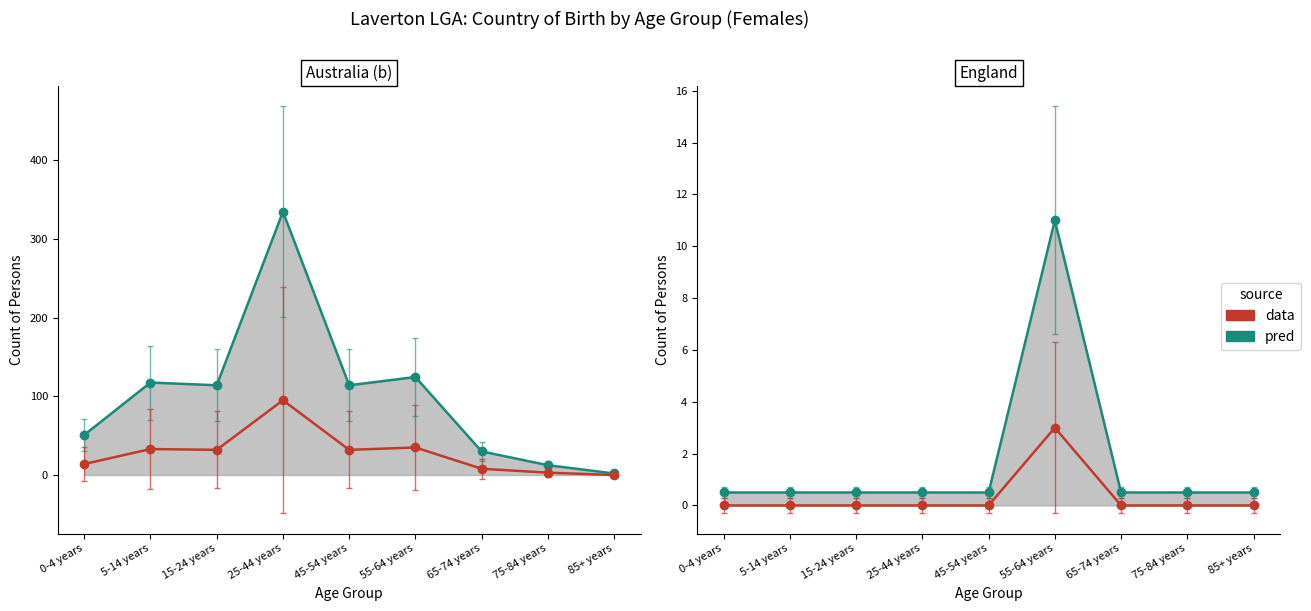

Rank the series by their maximum value, from lowest to highest.

data, pred